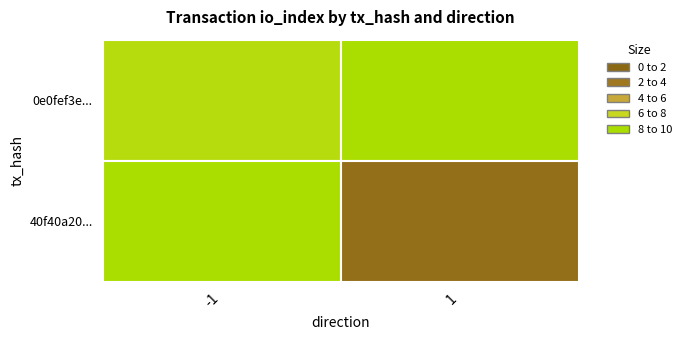

Rank the series by their maximum value, from highest to lowest.

40f40a20a21b0bfa1843eb2c018f1fff0891374, 0e0fef3ebeb445ded51cfbdbb67de8282274a12